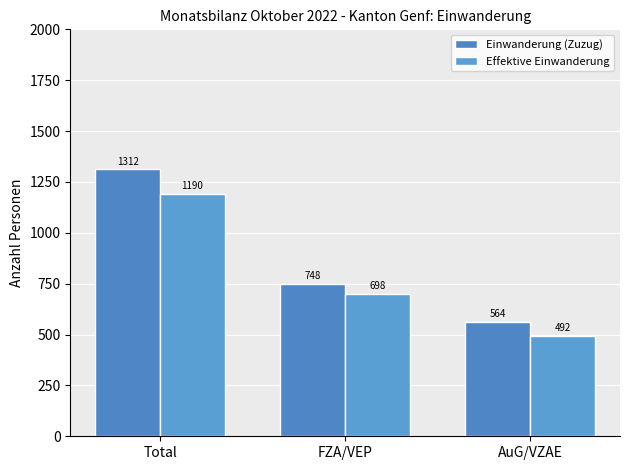

What is the difference between the Einwanderung (Zuzug) values at AuG/VZAE and FZA/VEP?

184